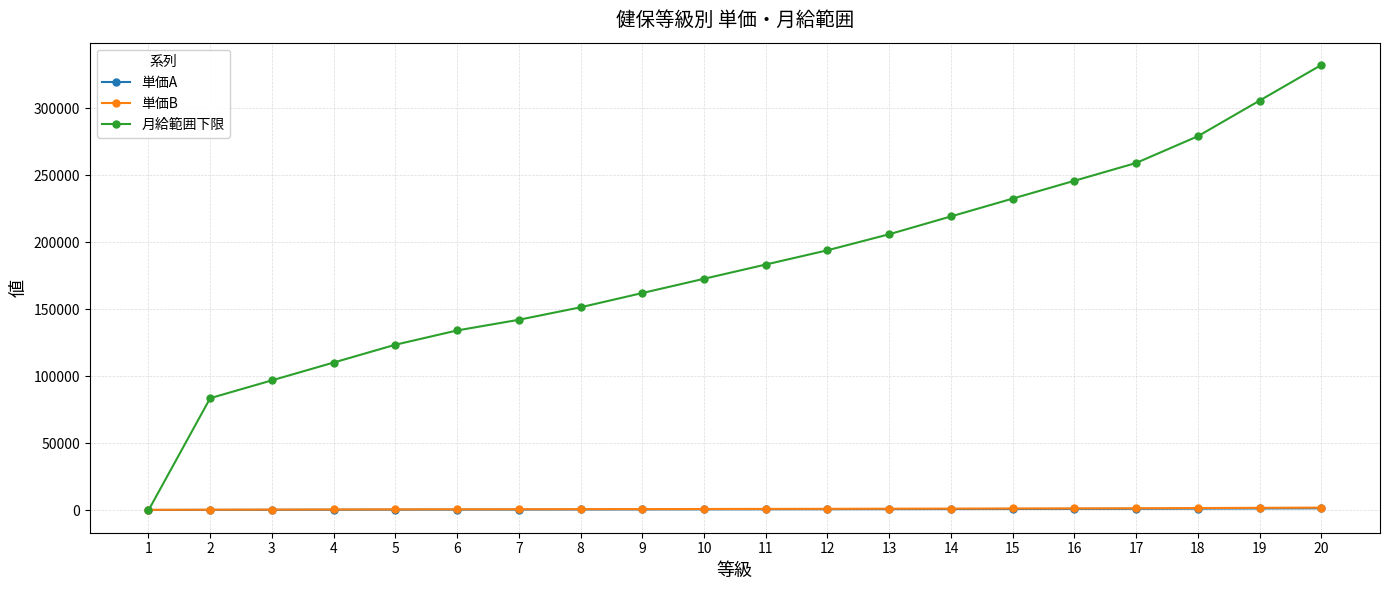

Which series has the widest spread of values?

月給範囲下限